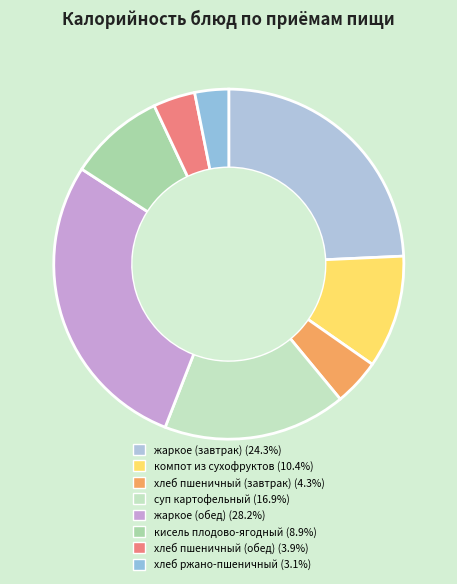

Approximately how many times larger is the value at хлеб пшеничный (обед) compared to хлеб ржано-пшеничный?

1.2